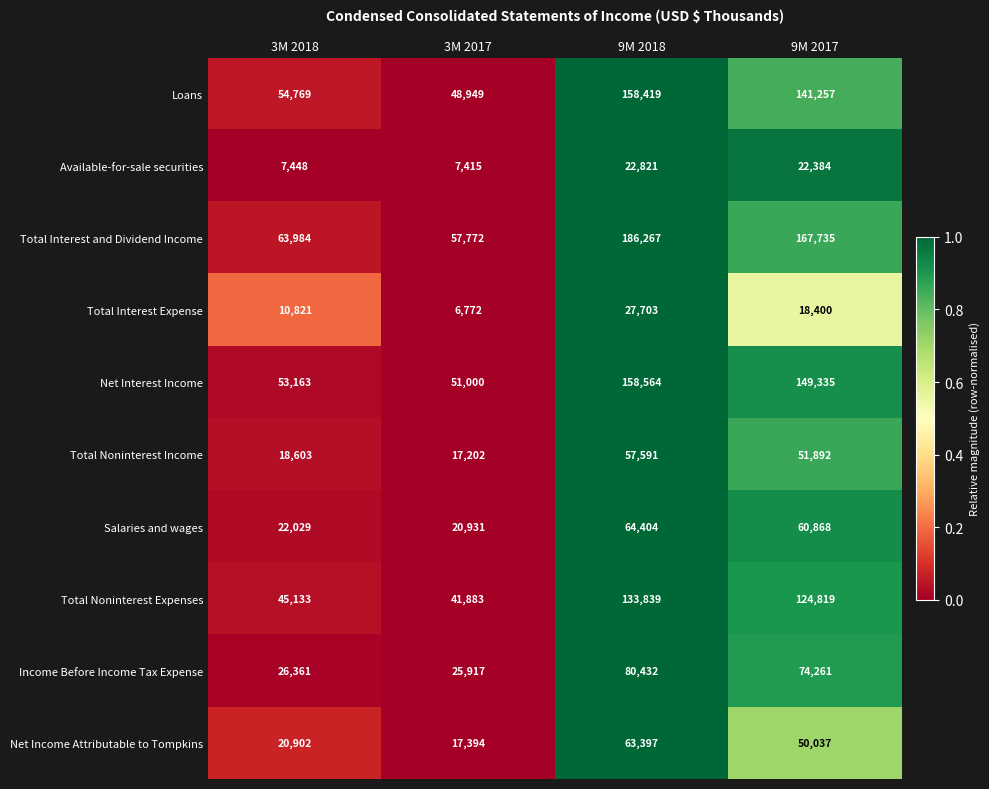

Which series has the largest range (max minus min)?

Total Interest and Dividend Income